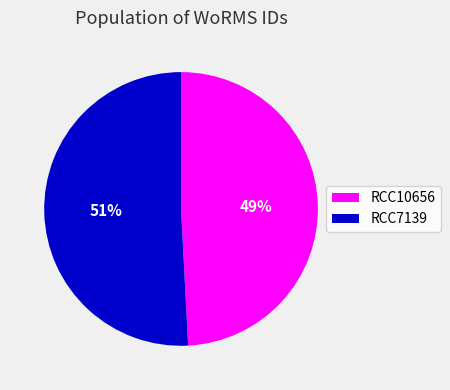

Does RCC10656 account for over 50% of the chart?

No